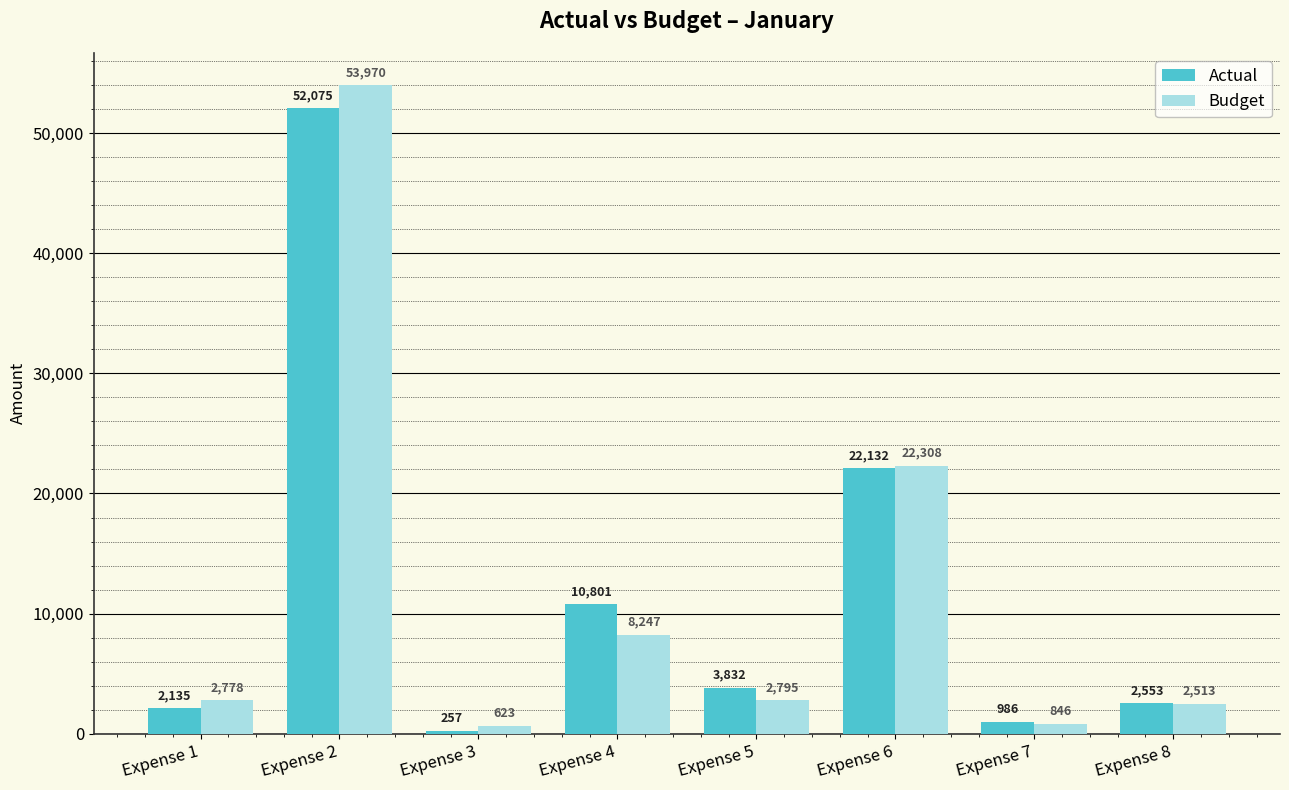

What is the lowest value of the Budget series?

623